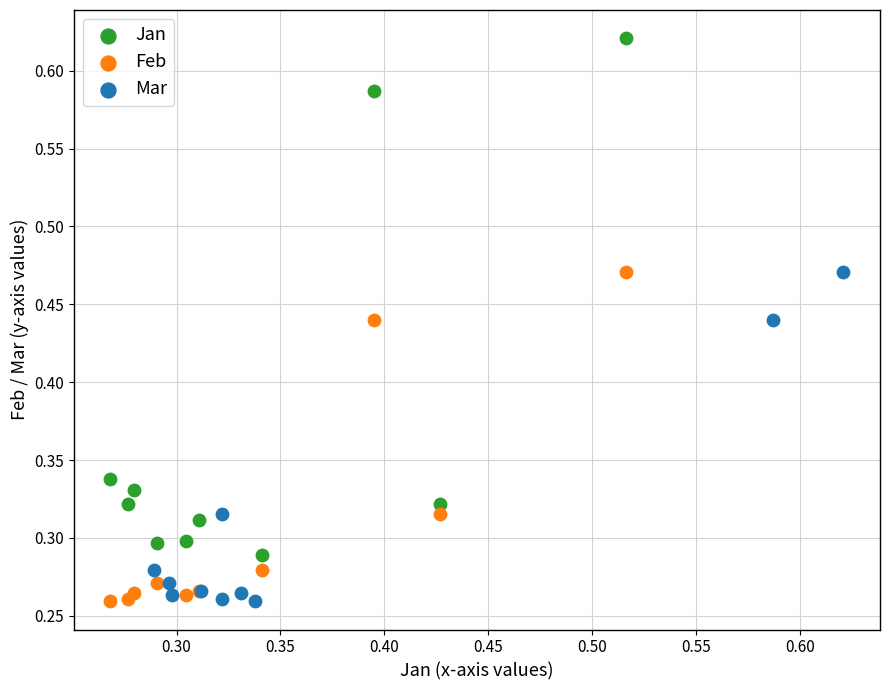

Which series reaches the maximum Y coordinate?

Jan